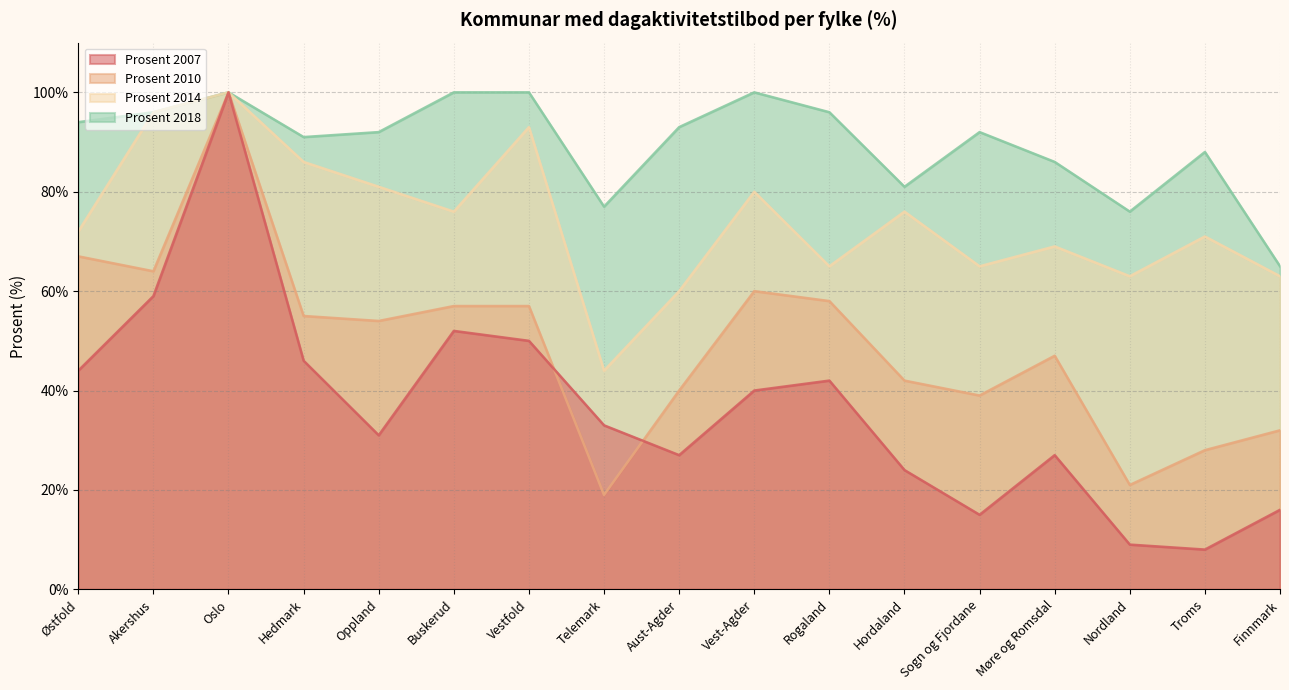

Between Buskerud and Troms, which series saw the biggest shift?

Prosent 2007